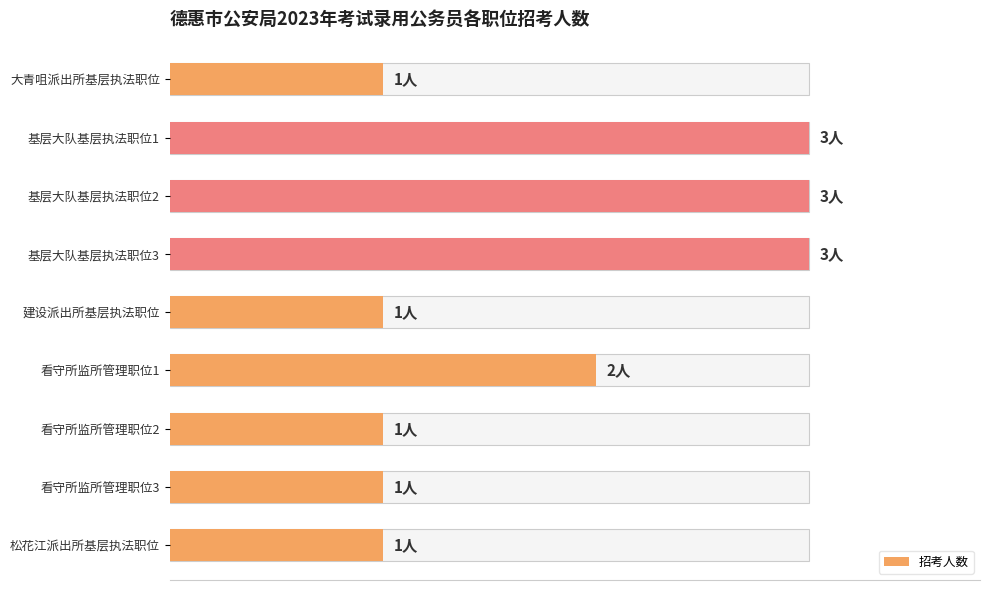

The value at 建设派出所基层执法职位 is 0. True or false?

False